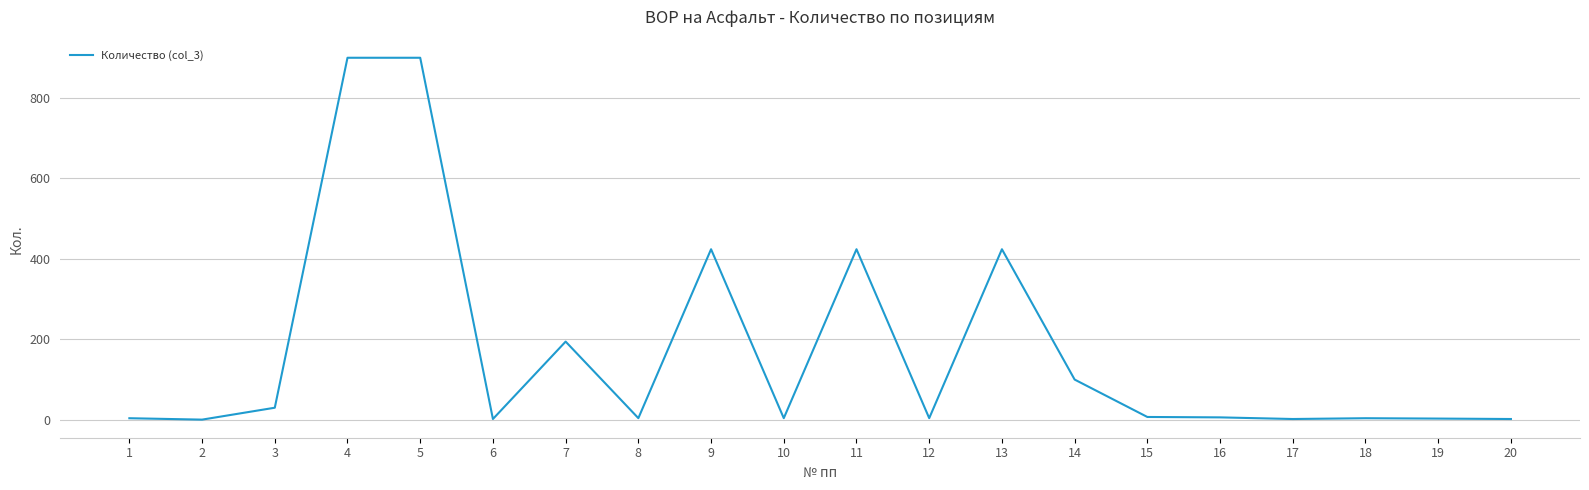

What is the greatest value displayed?

900.0